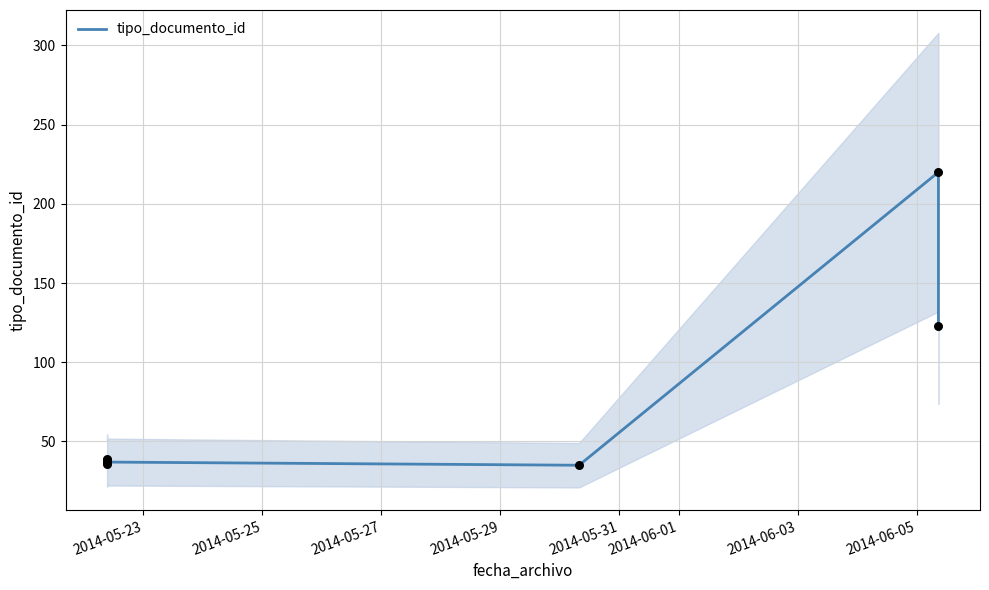

Approximately how many times larger is the value at 2014-05-25 compared to 2014-05-31?

1.0